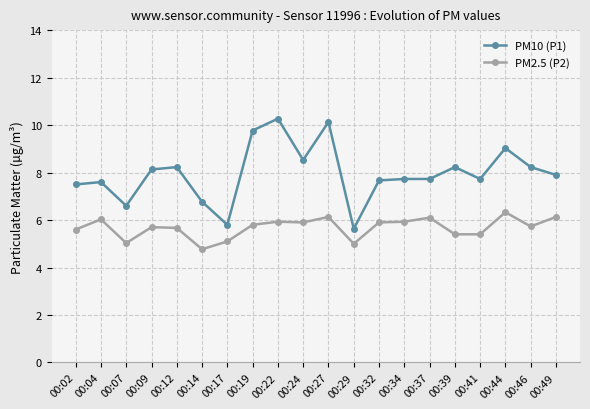

True or false: PM2.5 (P2) and PM10 (P1) intersect in this chart.

False